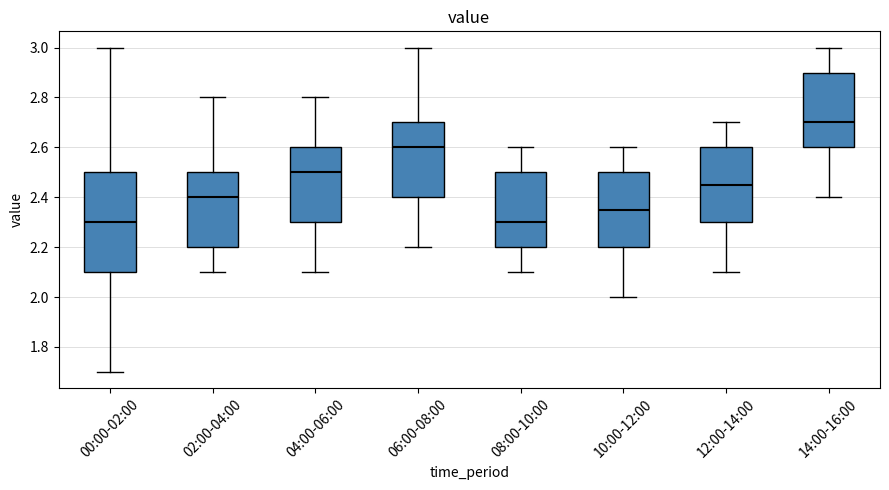

Reading left to right, transcribe this box plot: for each box, give where its median line is, the range the box spans, and where its two whiskers end, as read against the y-axis. The values are not printed on the chart, so give them approximately, as read against the axis.

00:00-02:00: median 2.30, box 2.10 to 2.50, whiskers 1.70 to 3.00
02:00-04:00: median 2.40, box 2.20 to 2.50, whiskers 2.10 to 2.80
04:00-06:00: median 2.50, box 2.30 to 2.60, whiskers 2.10 to 2.80
06:00-08:00: median 2.60, box 2.40 to 2.70, whiskers 2.20 to 3.00
08:00-10:00: median 2.30, box 2.20 to 2.50, whiskers 2.10 to 2.60
10:00-12:00: median 2.36, box 2.20 to 2.50, whiskers 2.00 to 2.60
12:00-14:00: median 2.46, box 2.30 to 2.60, whiskers 2.10 to 2.70
14:00-16:00: median 2.70, box 2.60 to 2.90, whiskers 2.40 to 3.00